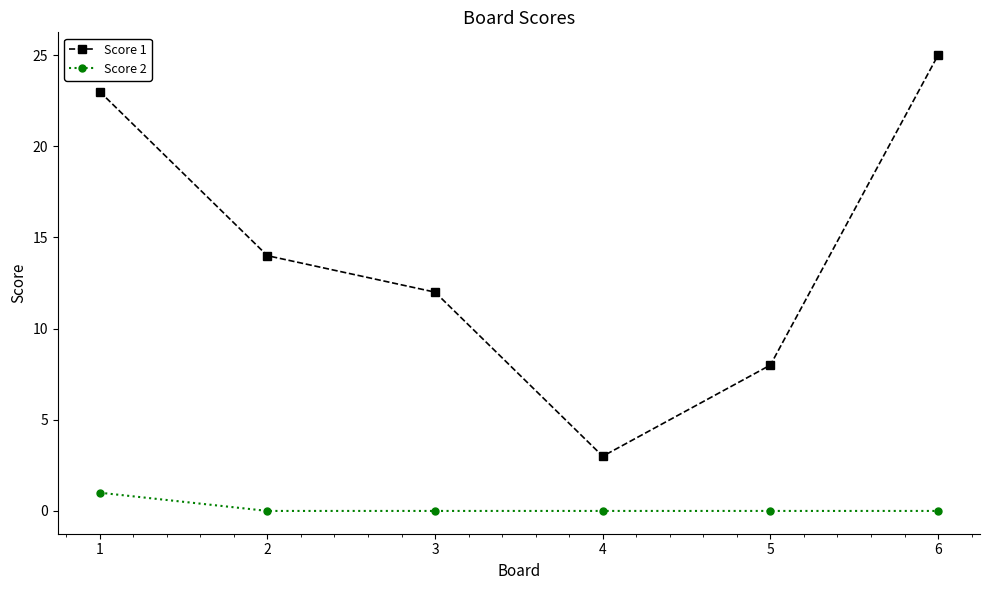

At how many categories does at least one series exceed 4?

5